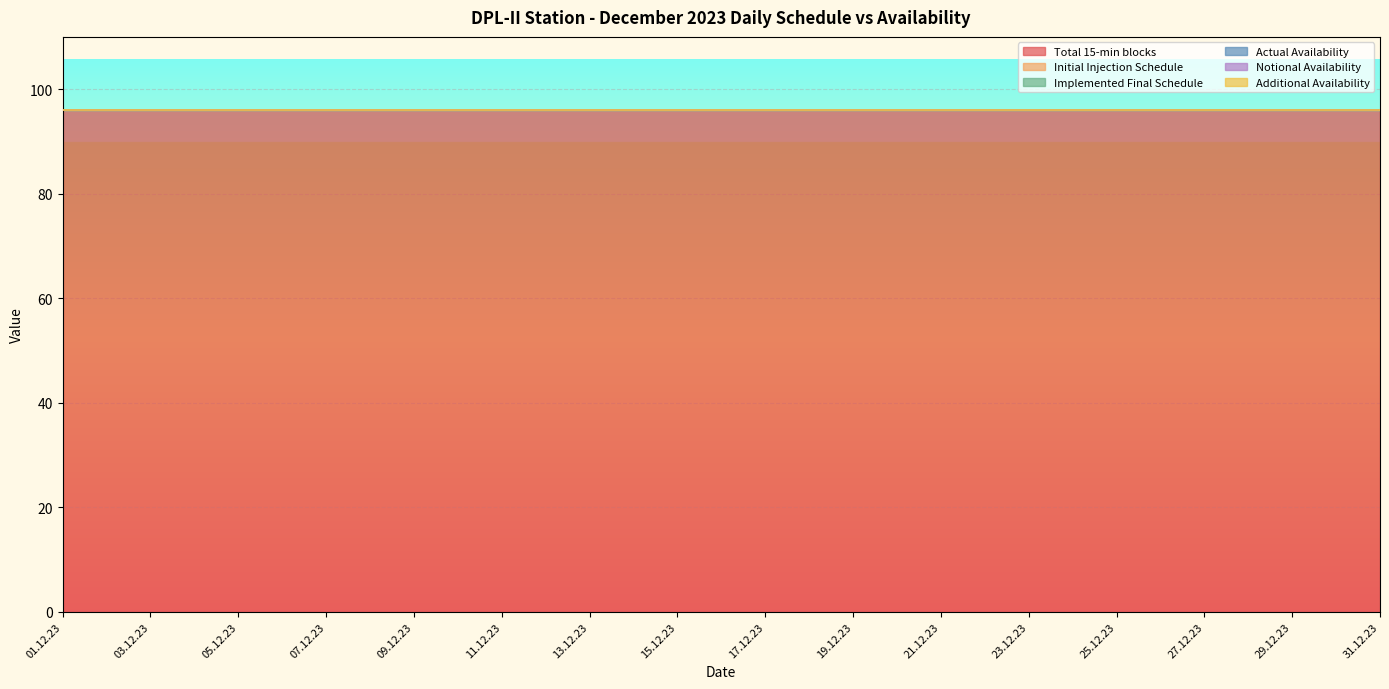

Which series changed the most between 13.12.23 and 29.12.23?

Total 15-min blocks